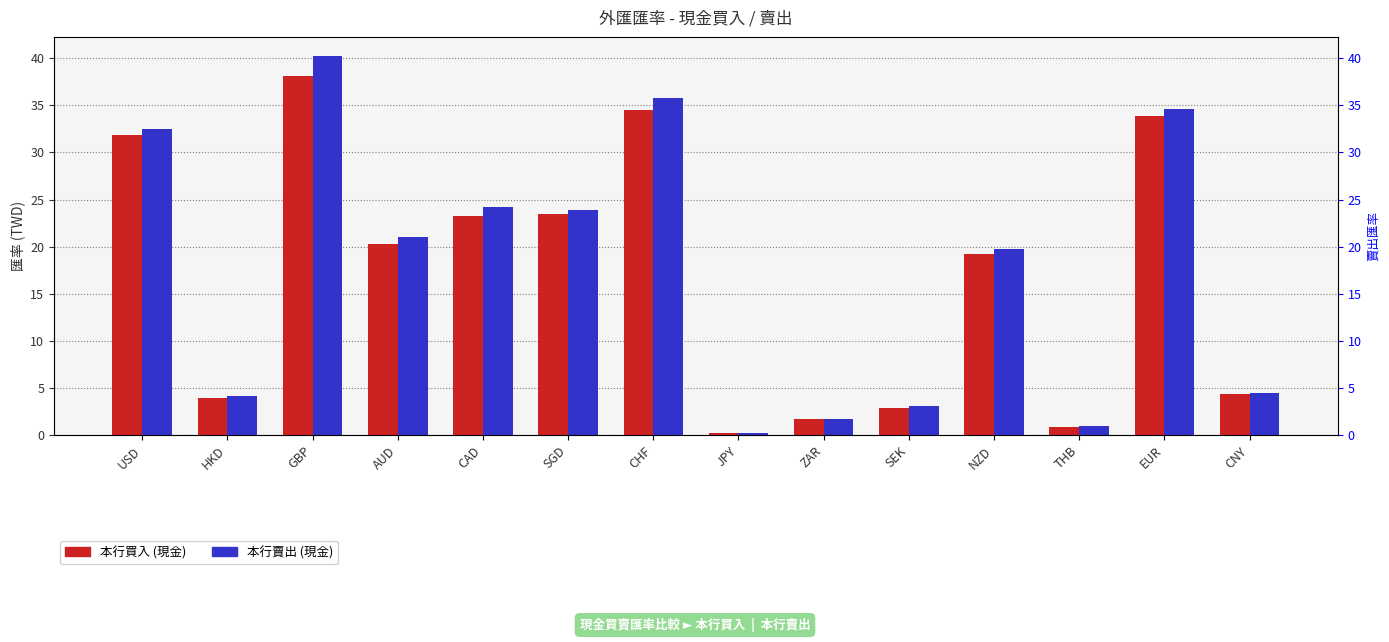

How many groups of bars are there?

14